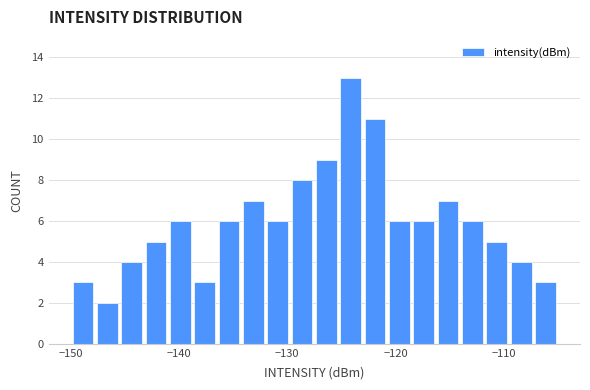

Read against the x-axis, roughly where is the centre of the tallest bar?

-124